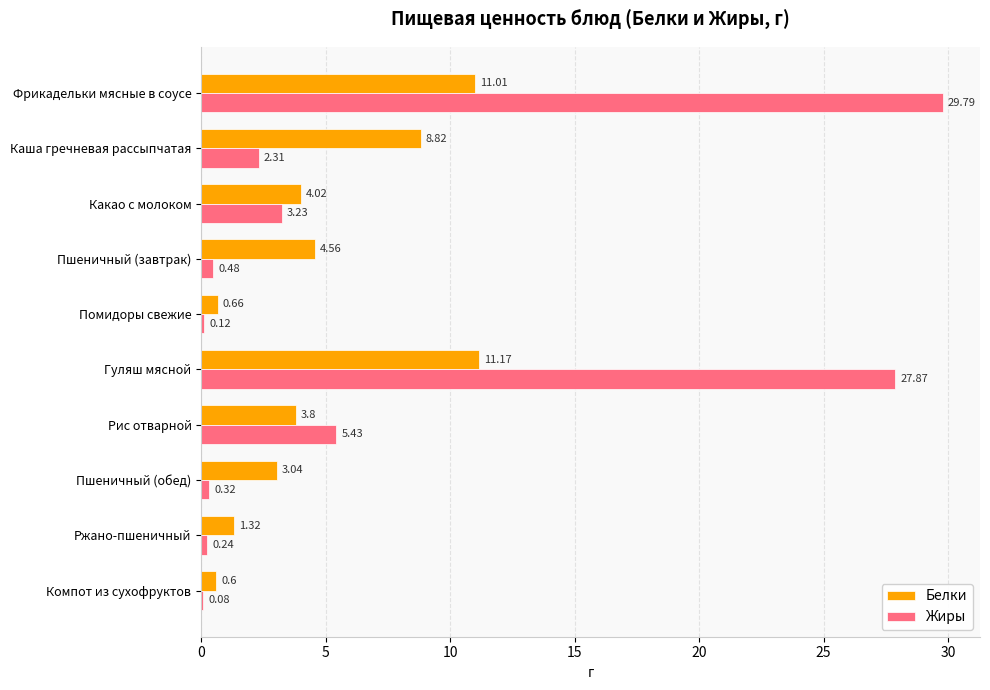

Which category has the highest value across all series?

Фрикадельки мясные в соусе